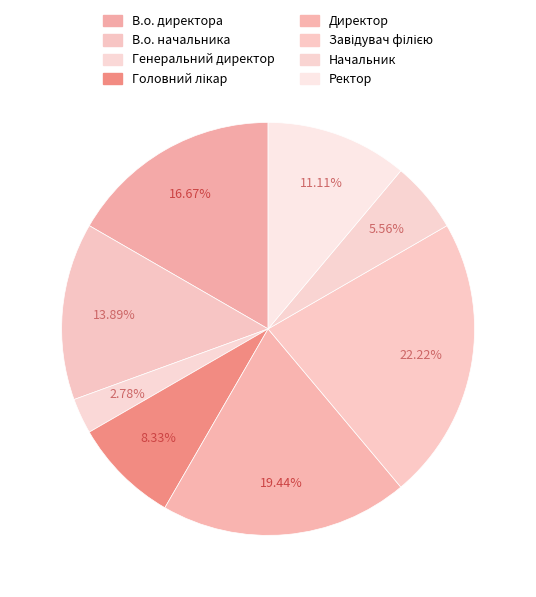

Count the number of slices in the pie.

8